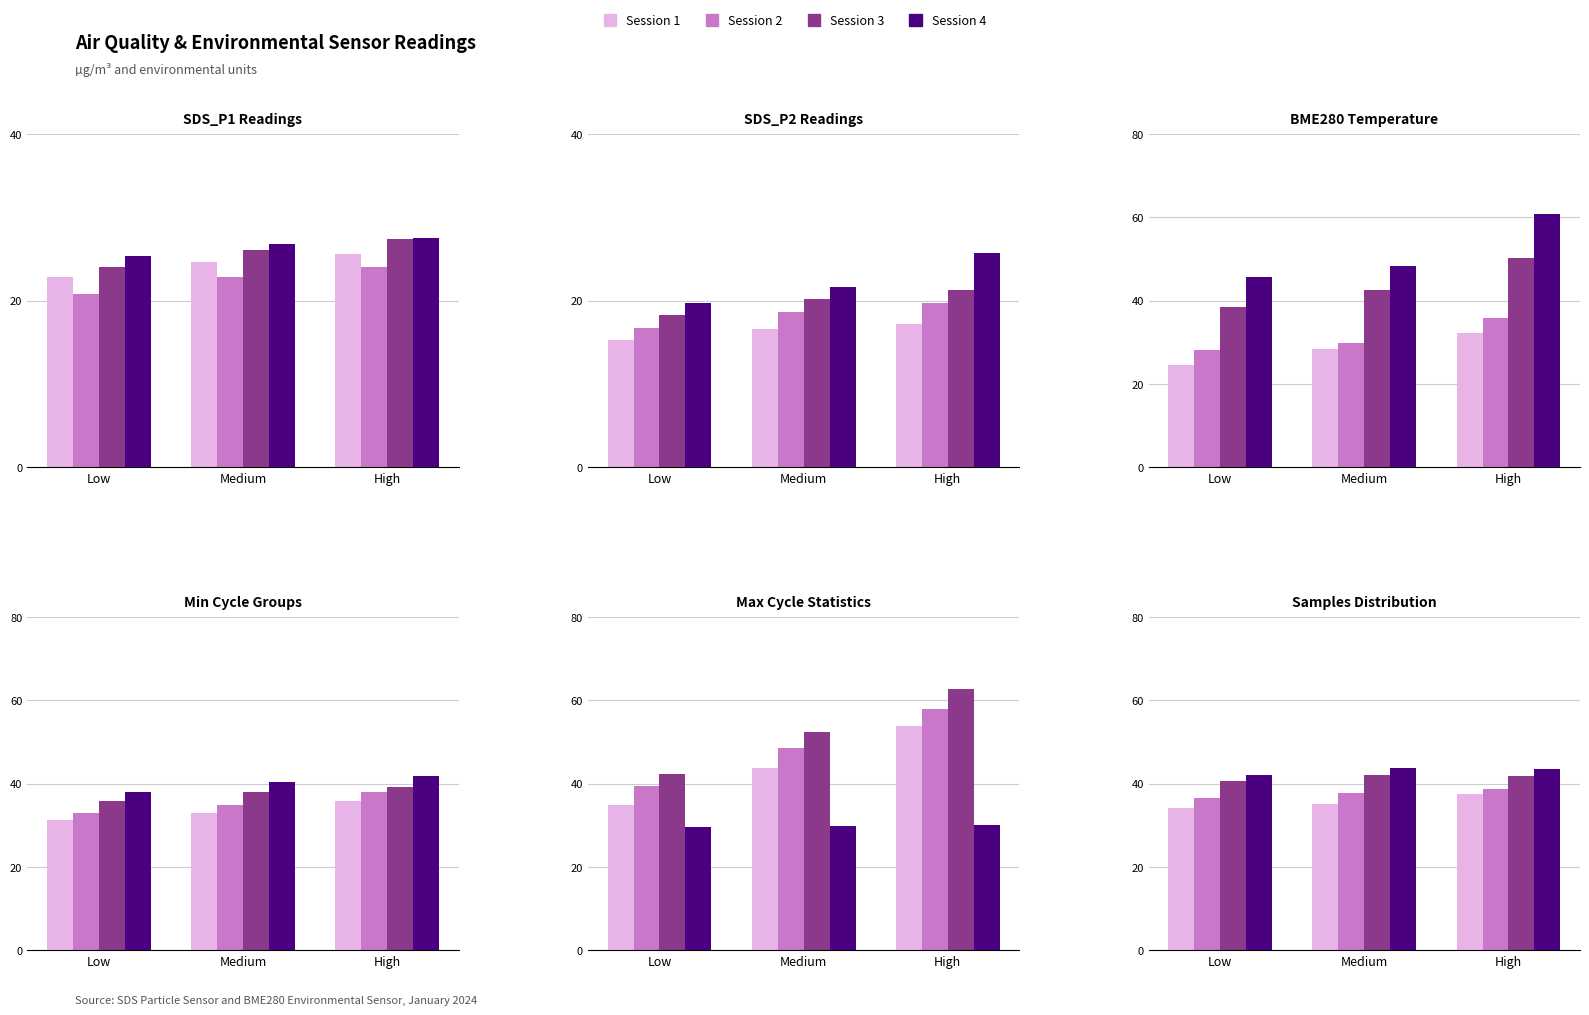

What is the sum of the Session 1 values at Medium and Low?

69.4